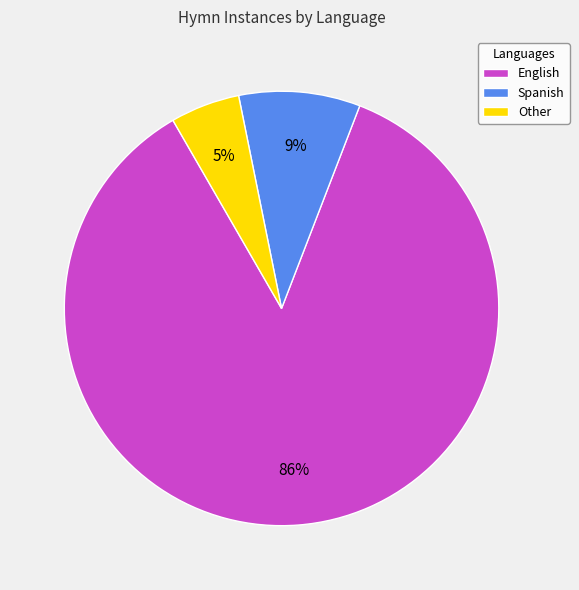

Rank the categories by value from highest to lowest.

English, Spanish, Other